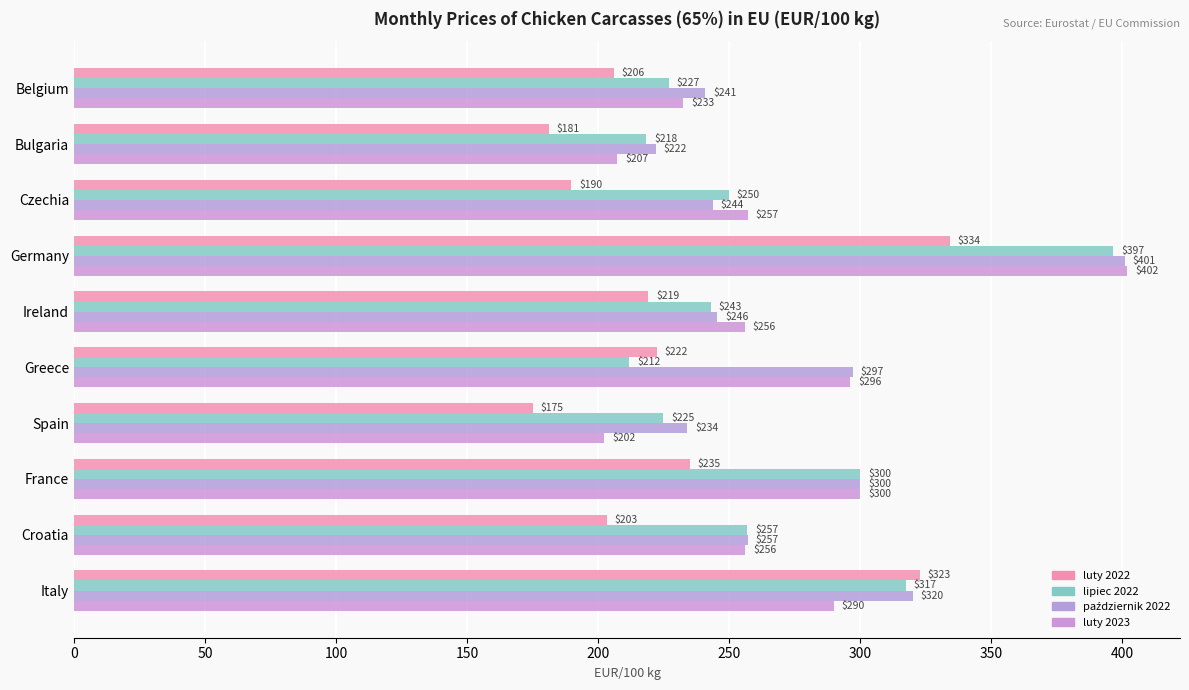

How many distinct data groups are displayed?

4